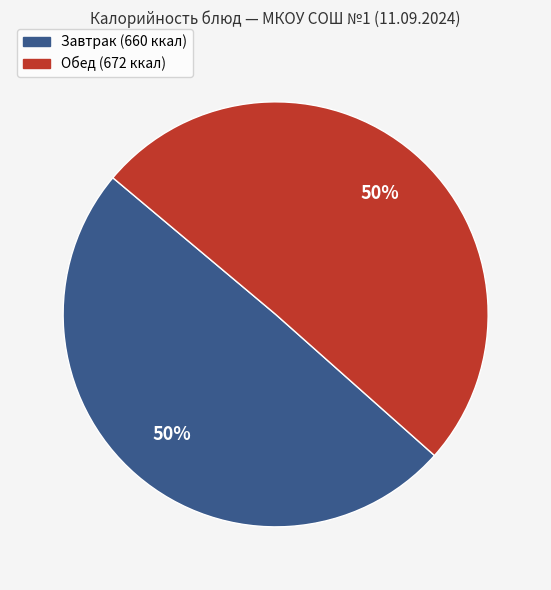

To the nearest percent, what is the average slice percentage?

50%